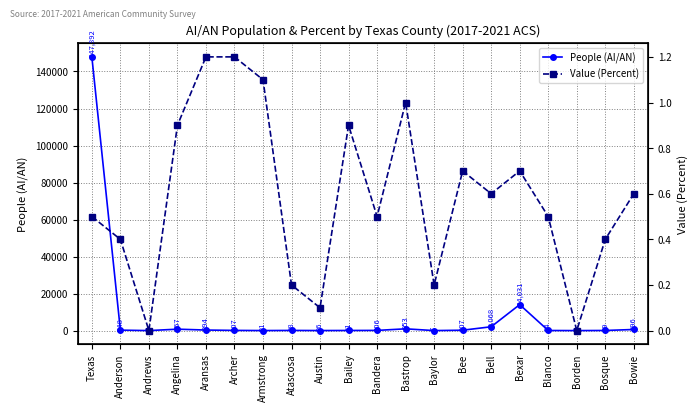

True or false: People (AI/AN) and Value (Percent) intersect in this chart.

False